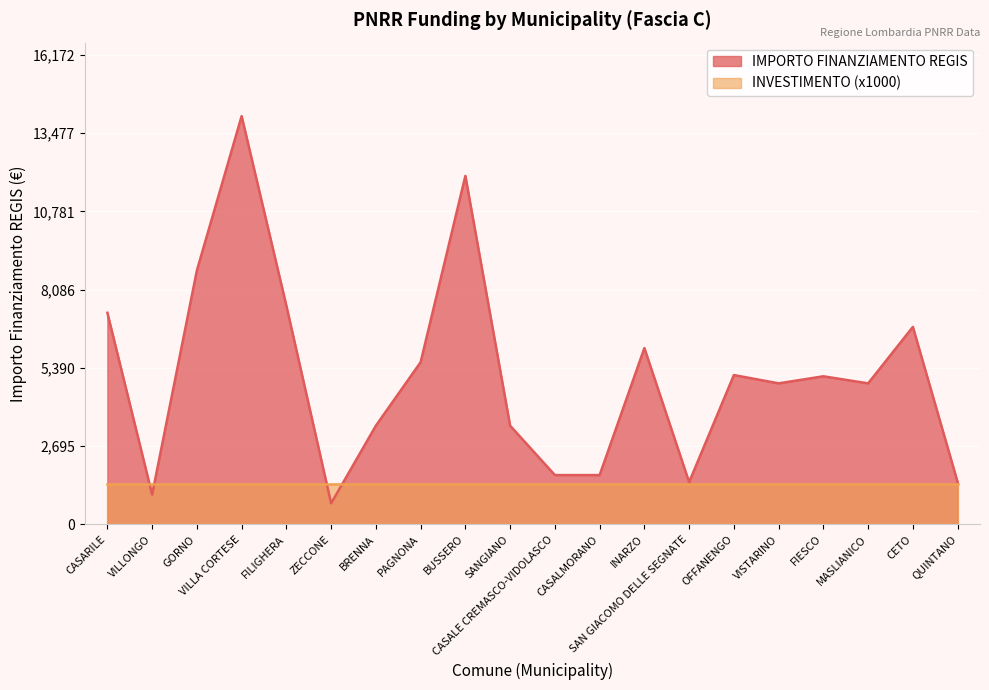

What is the smallest value displayed?

729